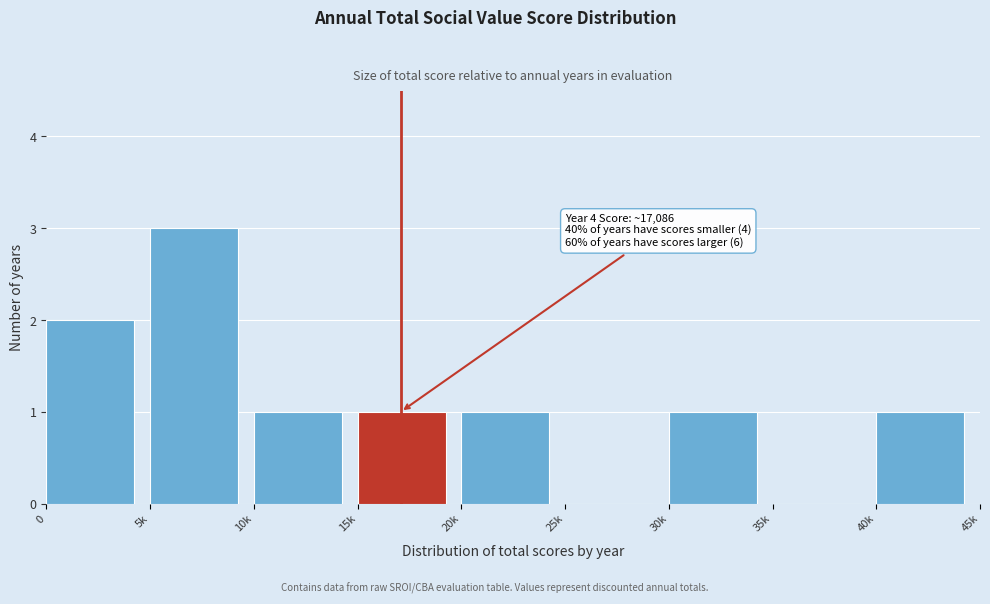

Reading left to right, list all the values displayed in this chart.

0=2	5k=3	10k=1	15k=1	20k=1	25k=0	30k=1	35k=0	40k=1